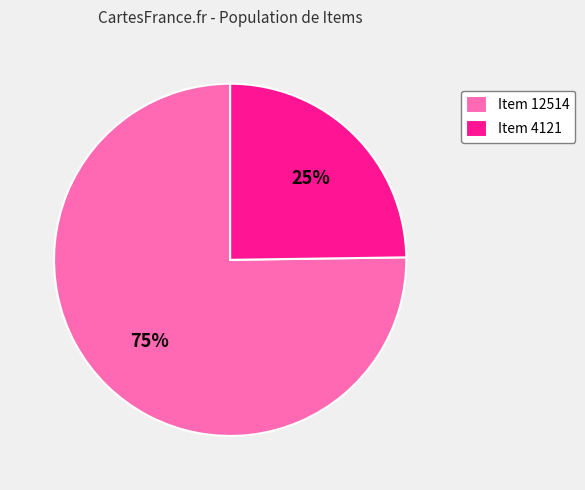

Do Item 12514 and Item 4121 together represent more than half of the pie?

Yes